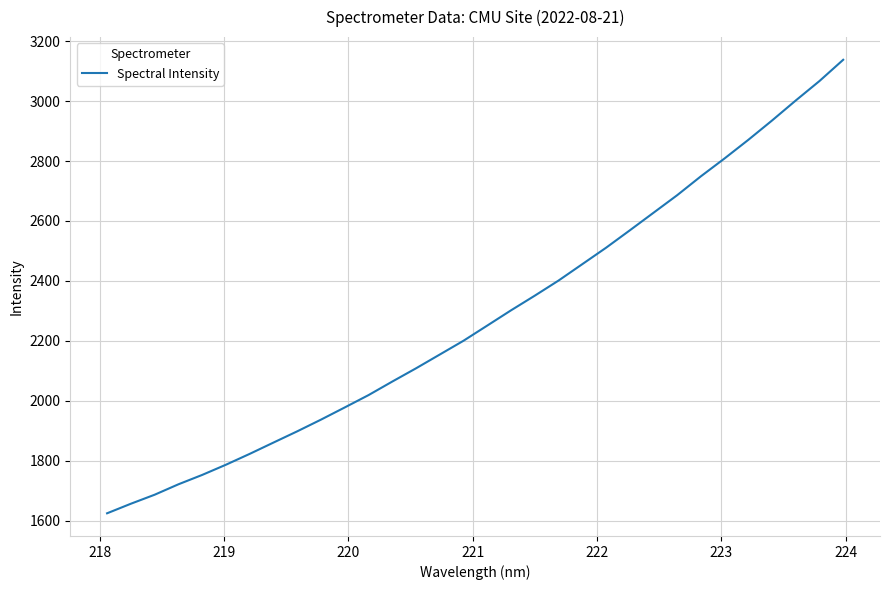

What is the smallest value displayed?

1625.5